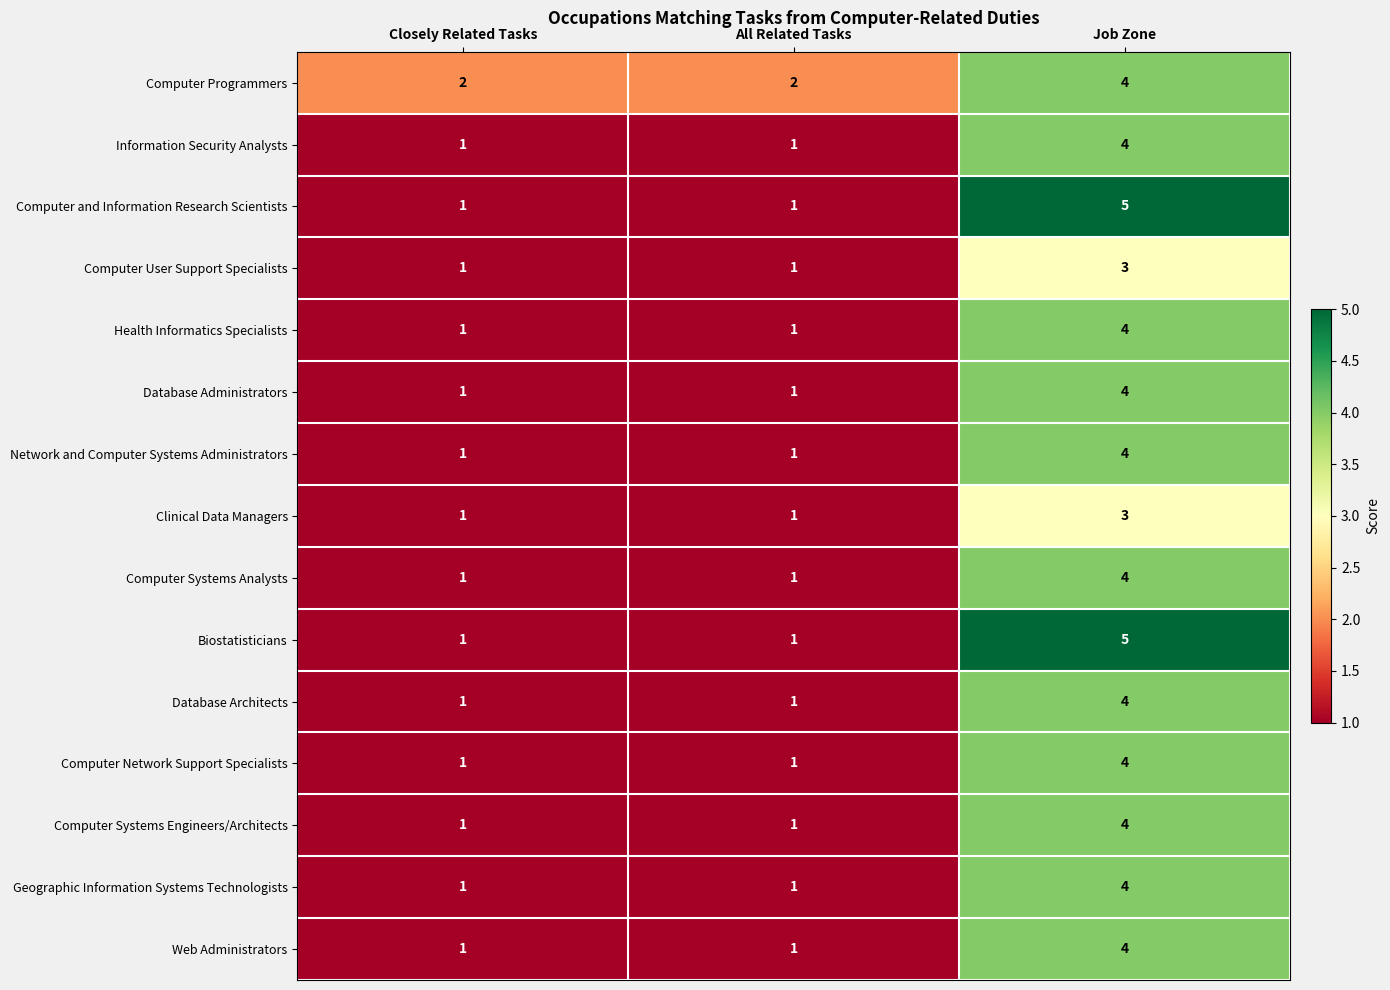

What is the highest value of the Health Informatics Specialists series?

4